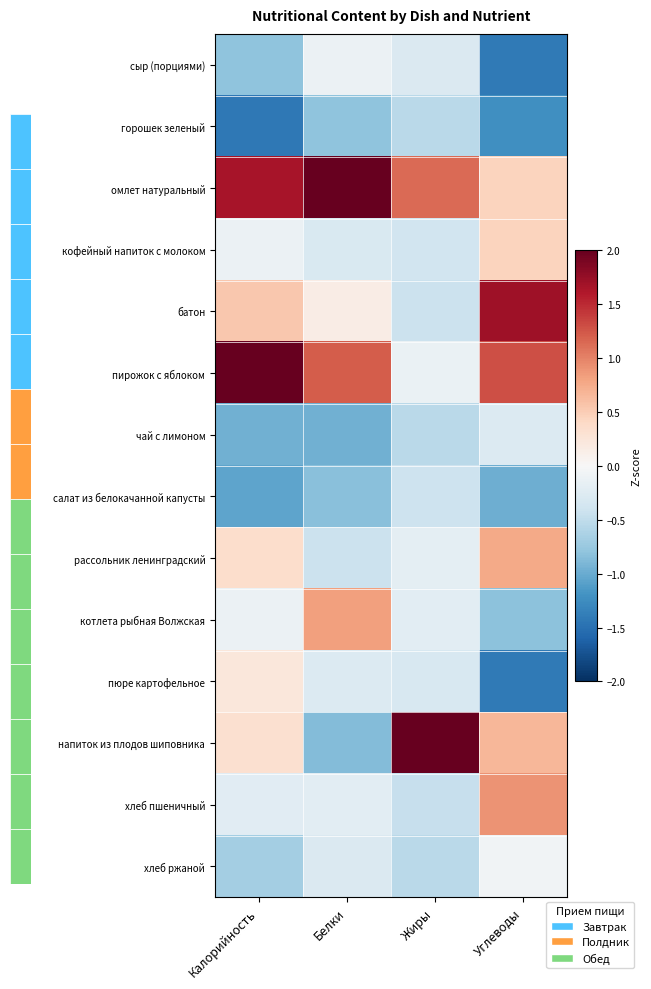

Between Калорийность and Жиры, which is larger?

Жиры